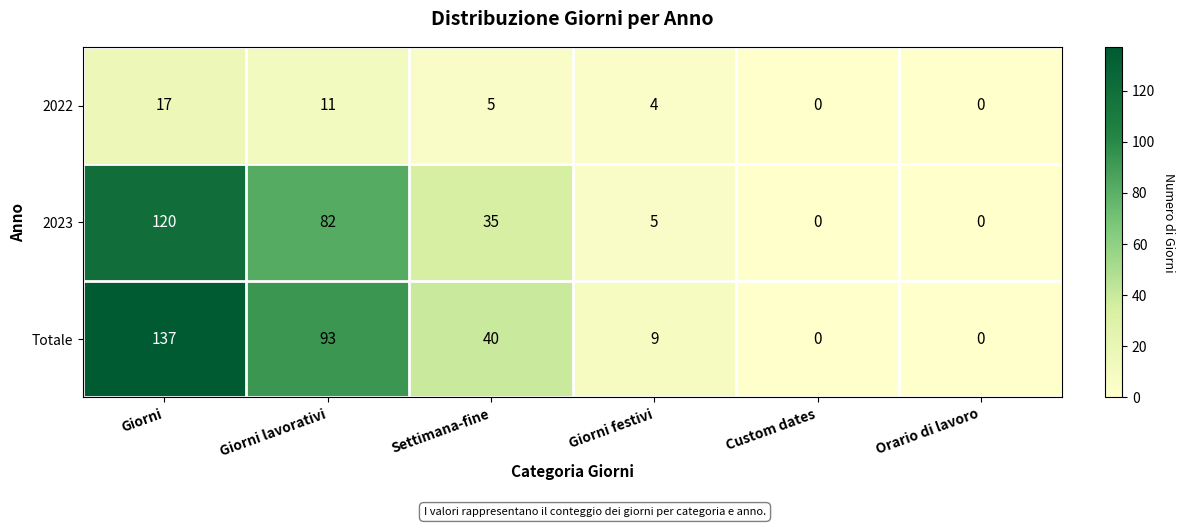

Rank the series by their maximum value, from lowest to highest.

2022, 2023, Totale